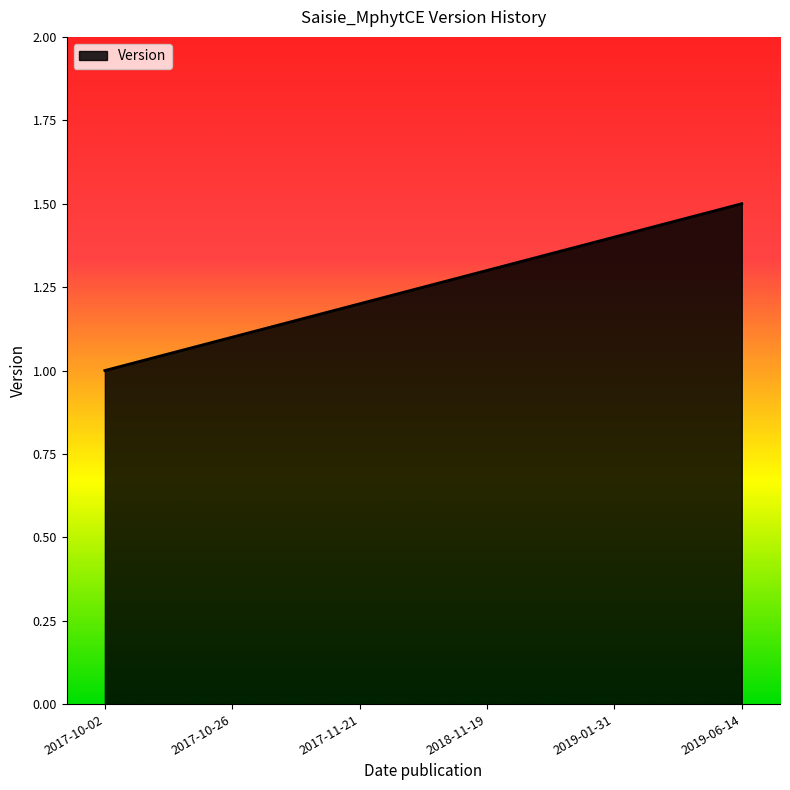

What position from the left is 2018-11-19?

4